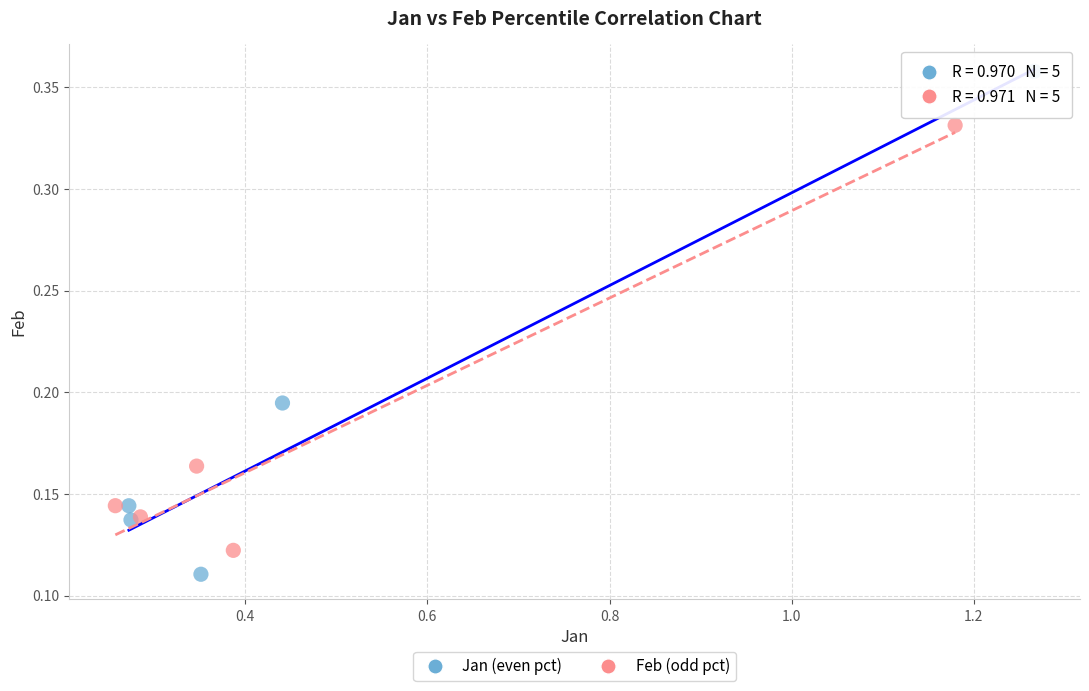

Which series contains the highest Y value?

Jan (even pct)